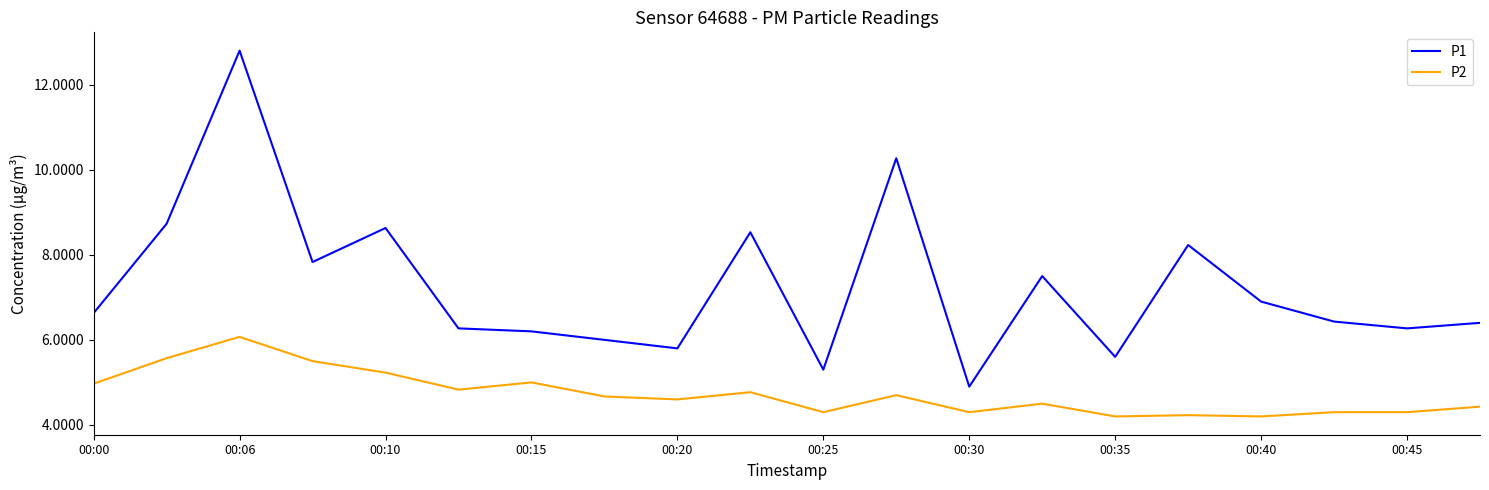

Which series has the largest total across all categories?

P1